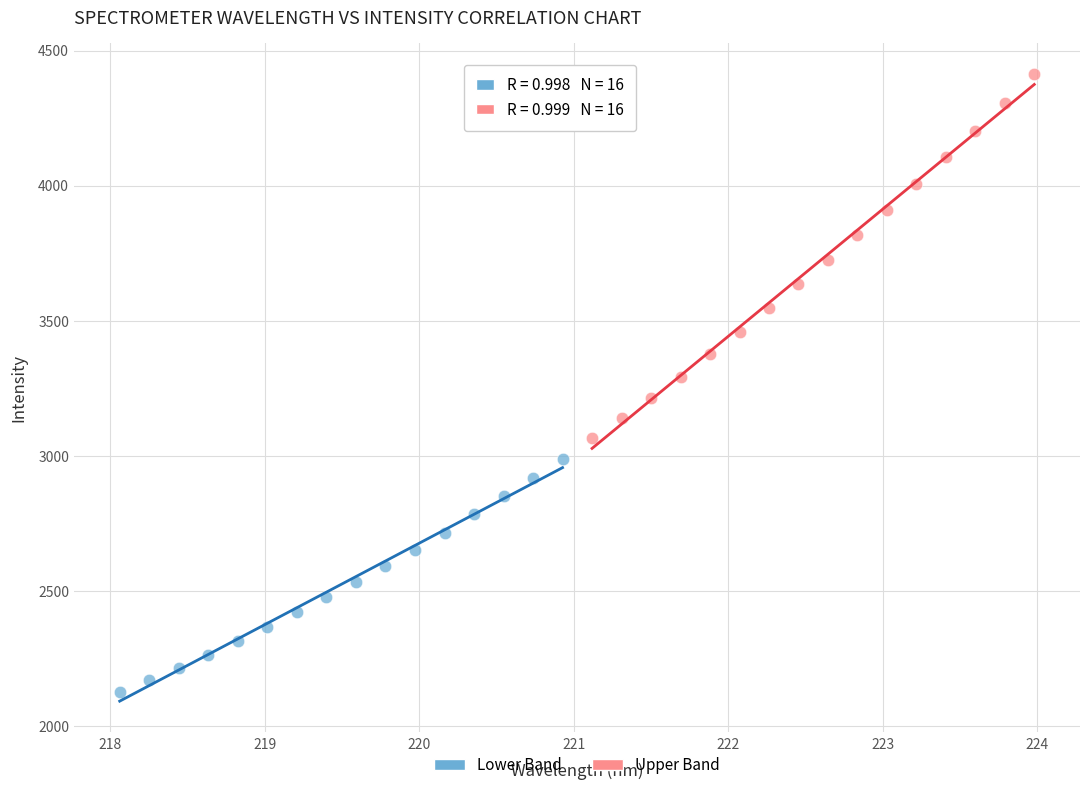

Which series reaches the maximum Y coordinate?

Upper Band